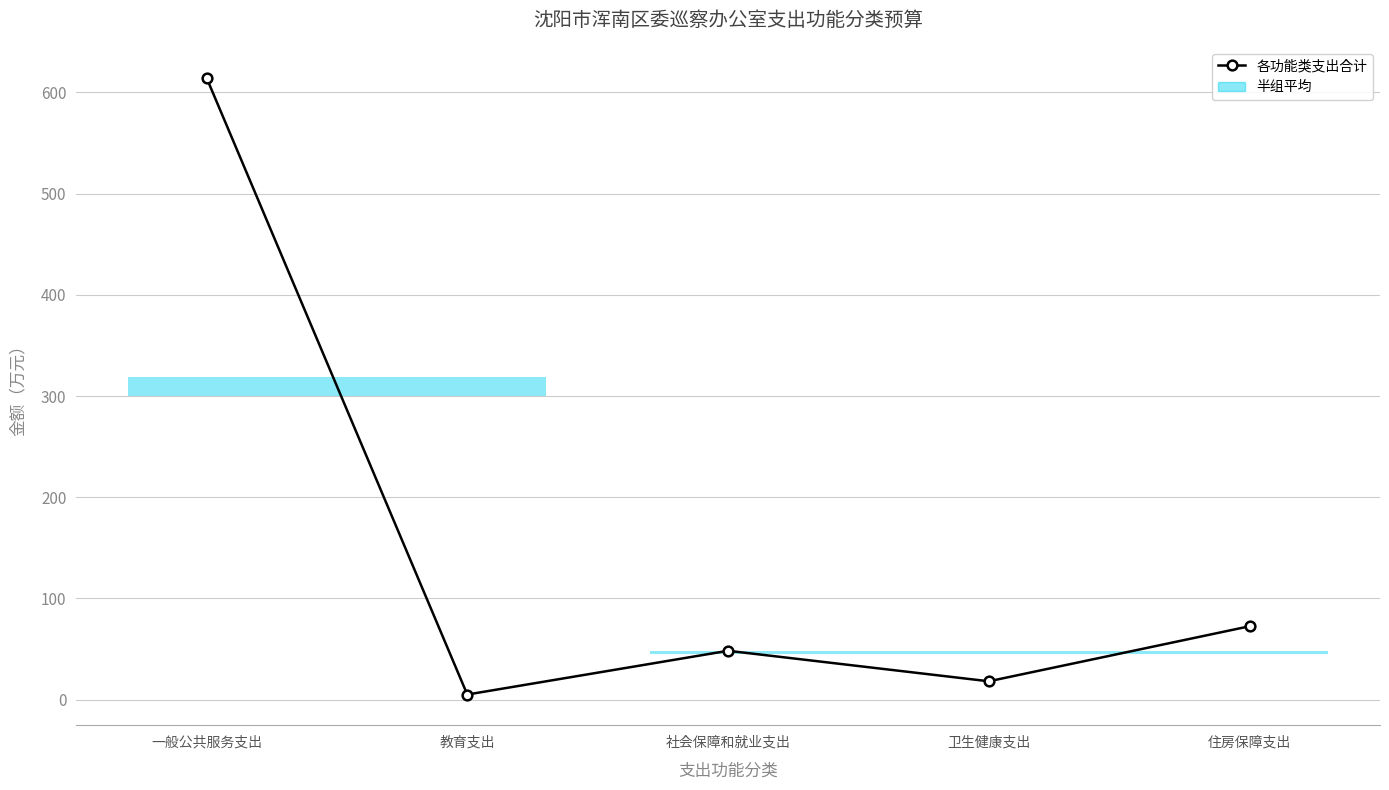

What is the ratio of the value at 社会保障和就业支出 to the value at 住房保障支出?

0.7